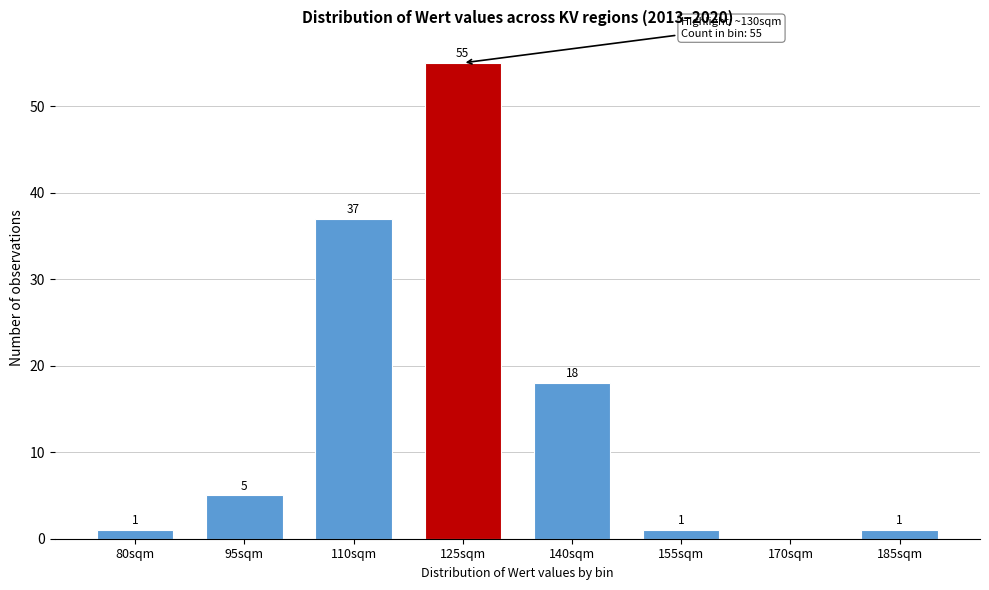

Reading left to right, extract all data points from this chart.

80sqm=1	95sqm=5	110sqm=37	125sqm=55	140sqm=18	155sqm=1	170sqm=0	185sqm=1